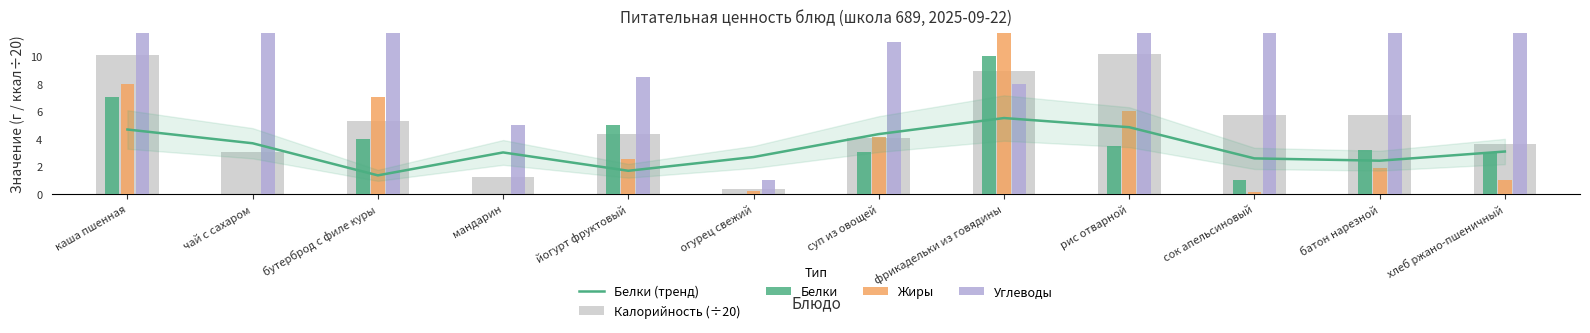

What is the highest value of the Углеводы series?

34.0